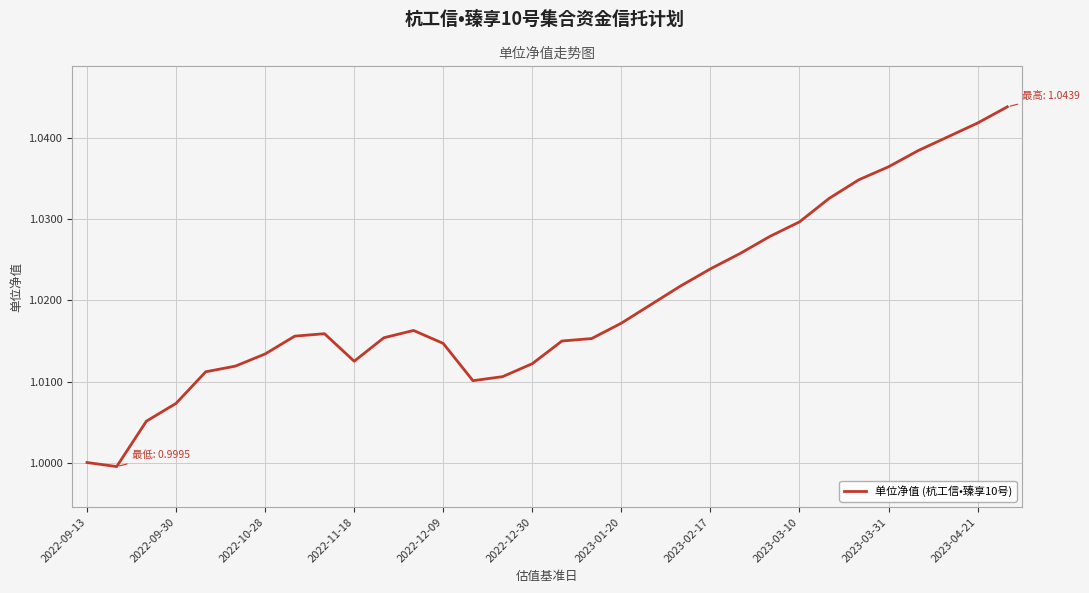

The chart shows a value of 1.4 at 2022-12-09. True or false?

False